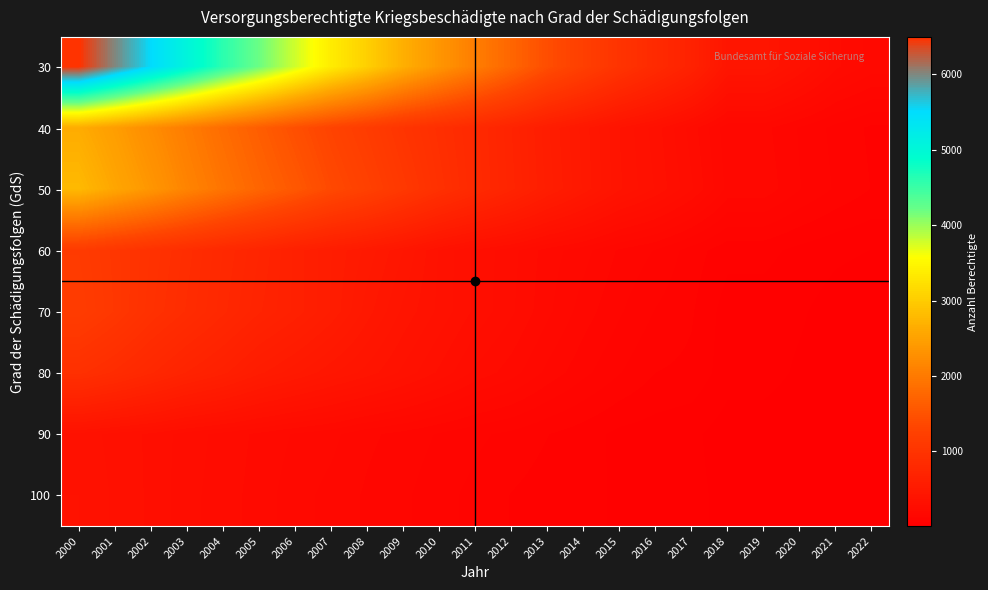

At which category does the chart reach its minimum across all series?

2021